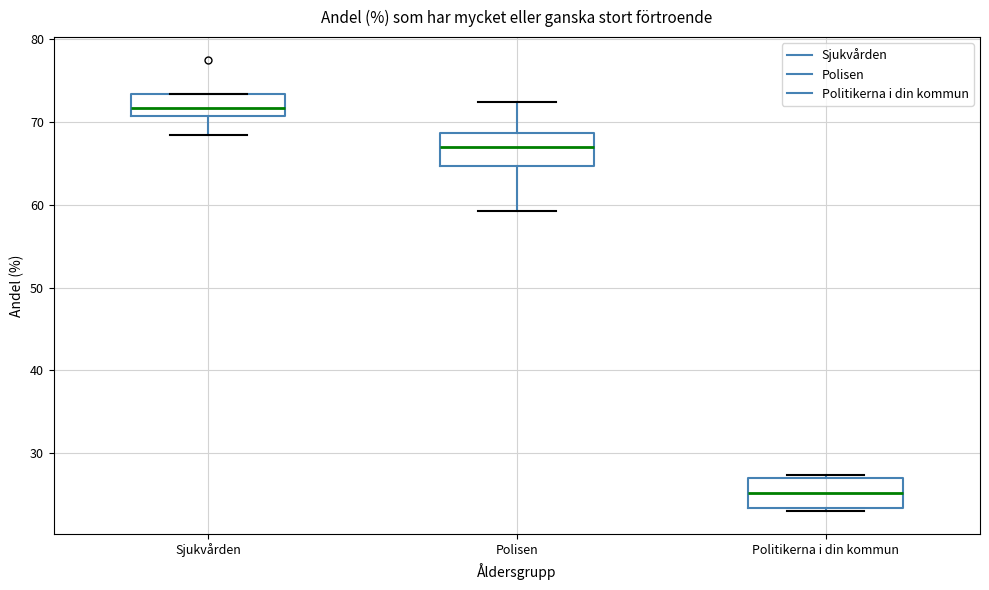

Where does the upper whisker of the box for Polisen end on the y-axis? The values are not printed on the chart, so give them approximately, as read against the axis.

72